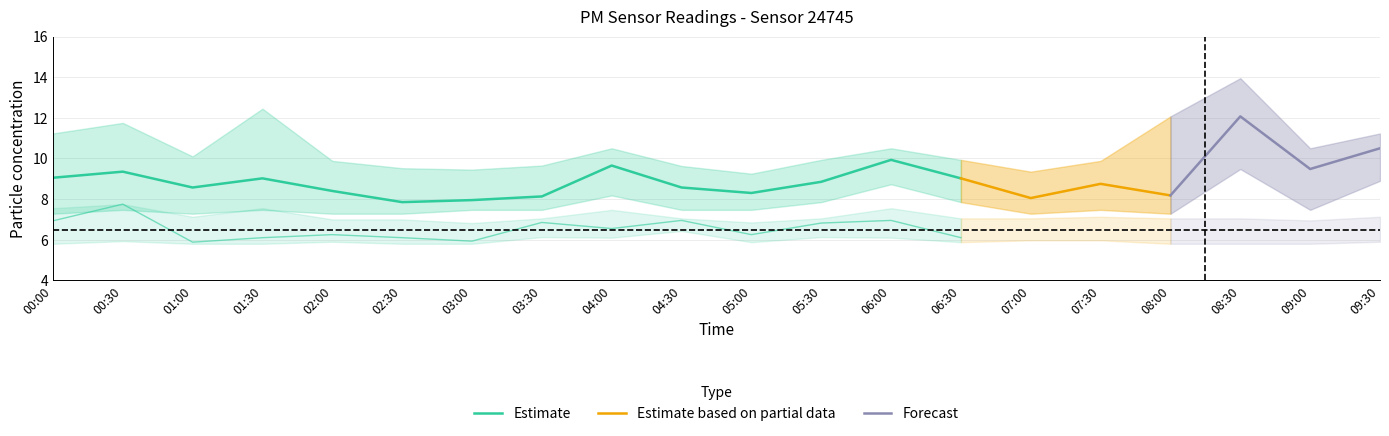

Is the value of P1_upper at 02:00 greater than the value of P1 at 04:00?

Yes